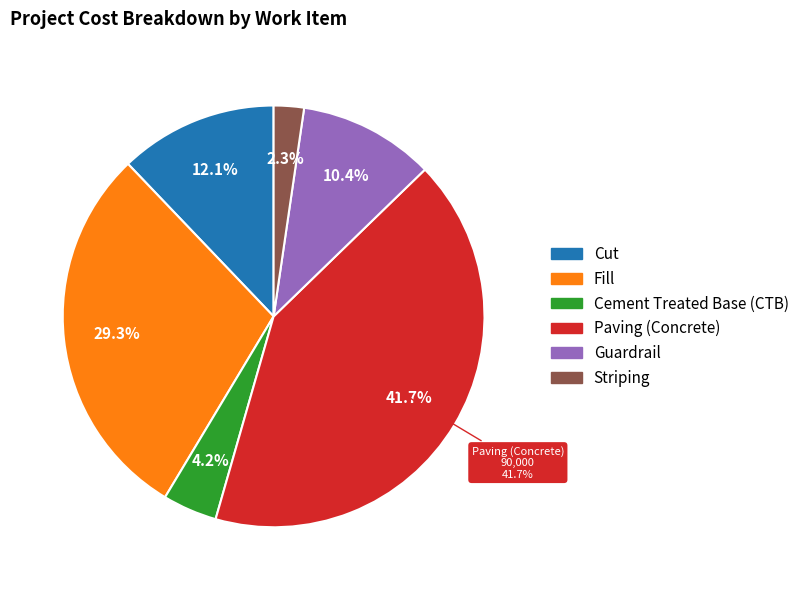

How many slices are in this pie chart?

6